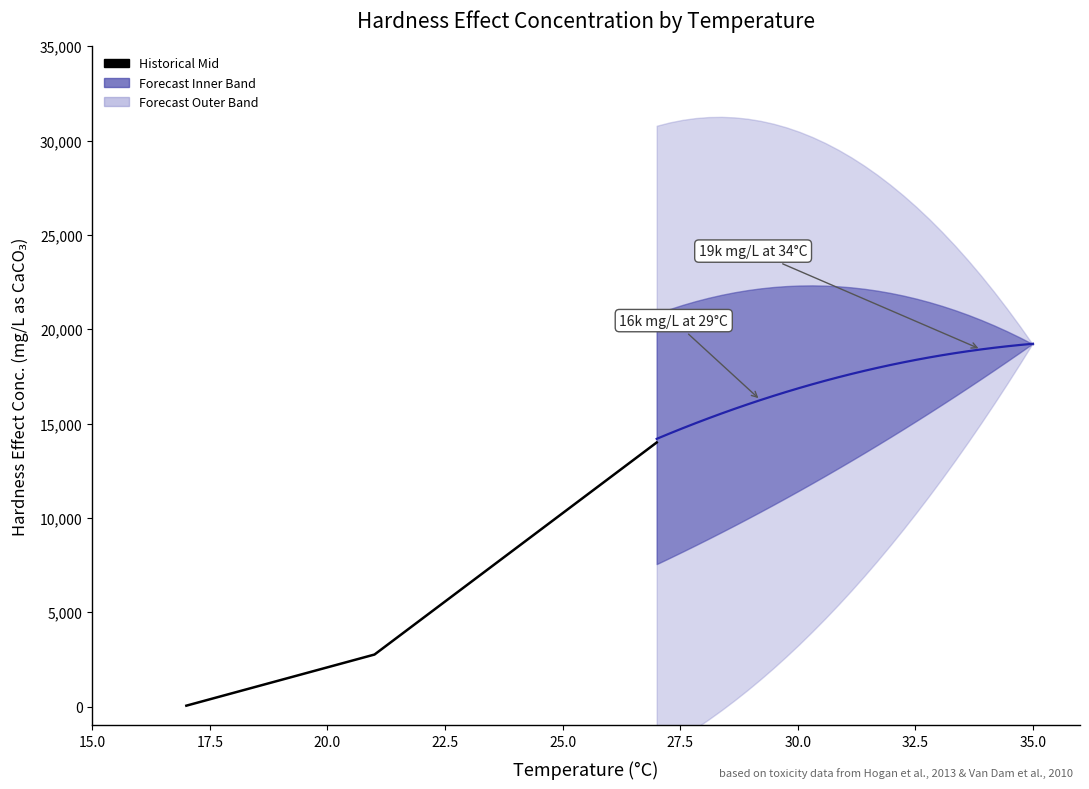

What is the difference between the second highest and minimum values in the HardnessEffectConc_mid series?

13949.8